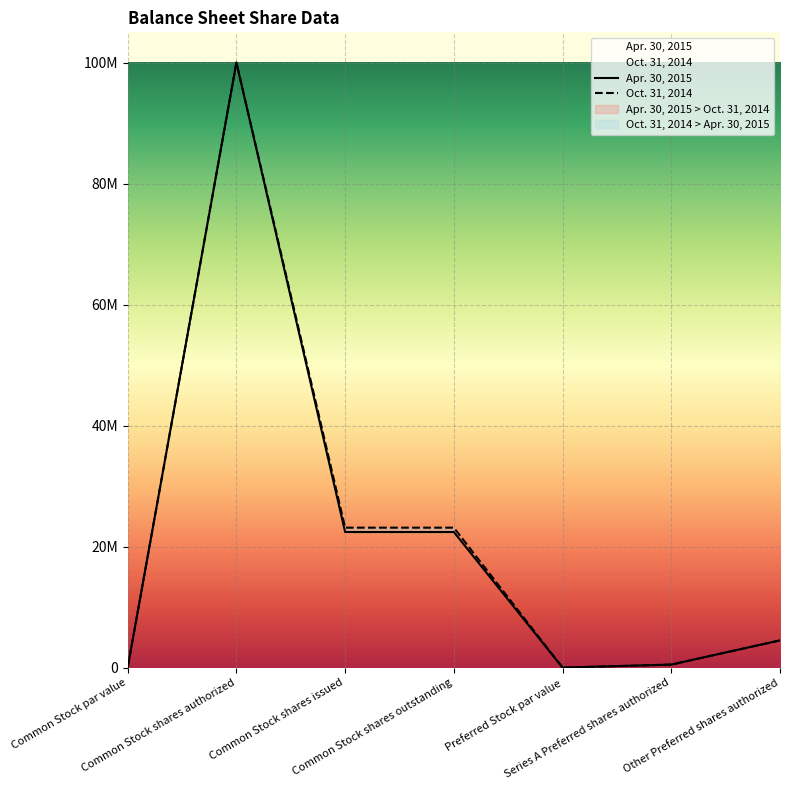

Where does the Oct. 31, 2014 series first go above 4500000?

Common Stock shares authorized